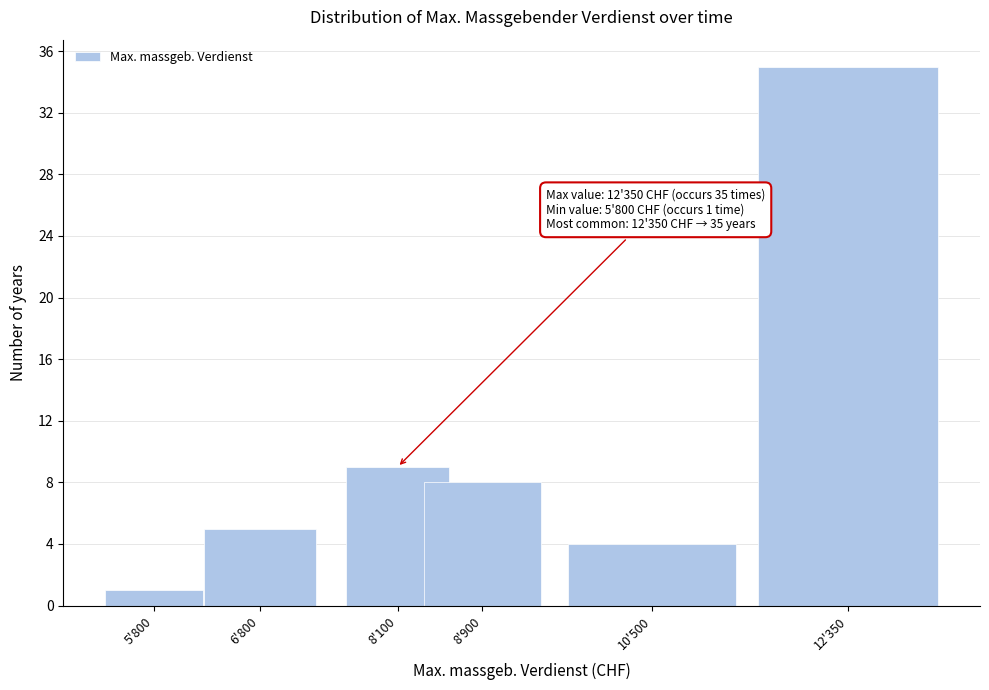

Reading left to right, what are all the values shown in this chart?

1	5	9	8	4	35